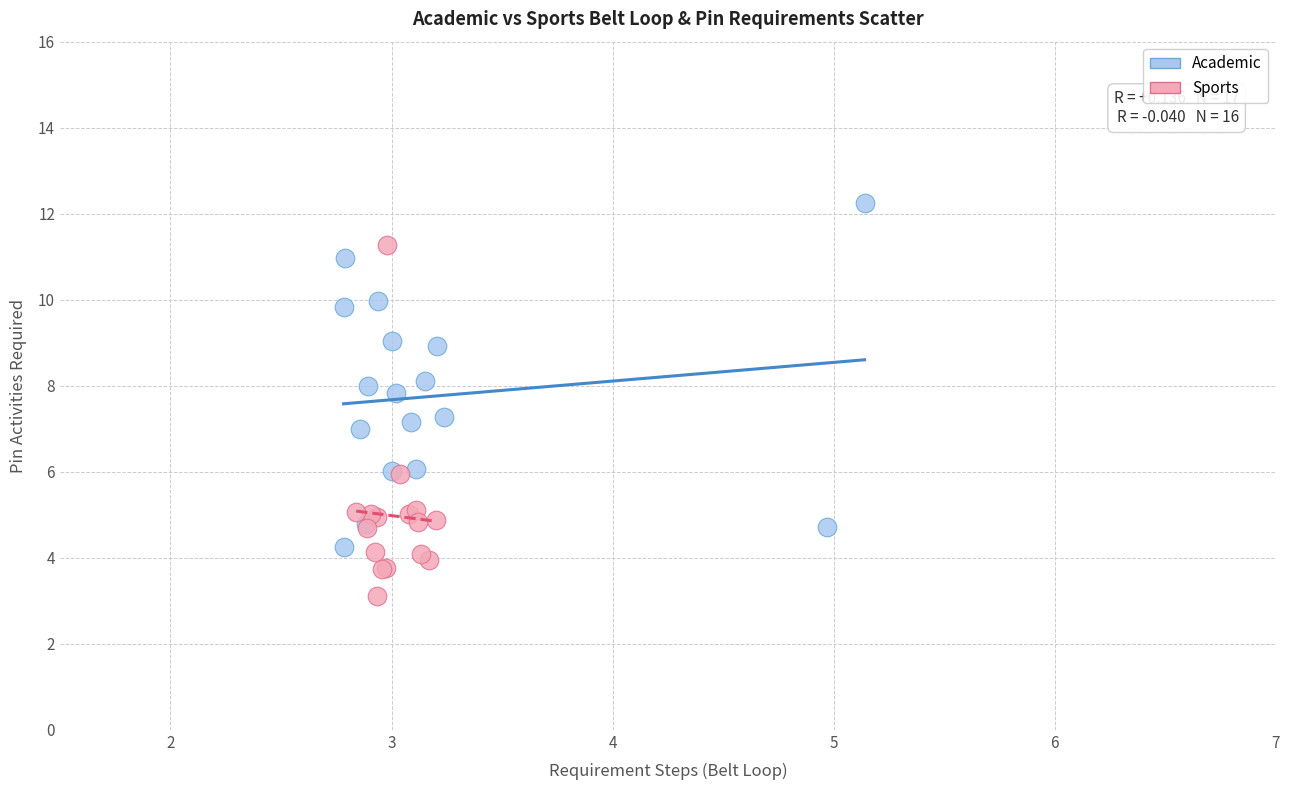

Which series reaches the maximum Y coordinate?

Academic